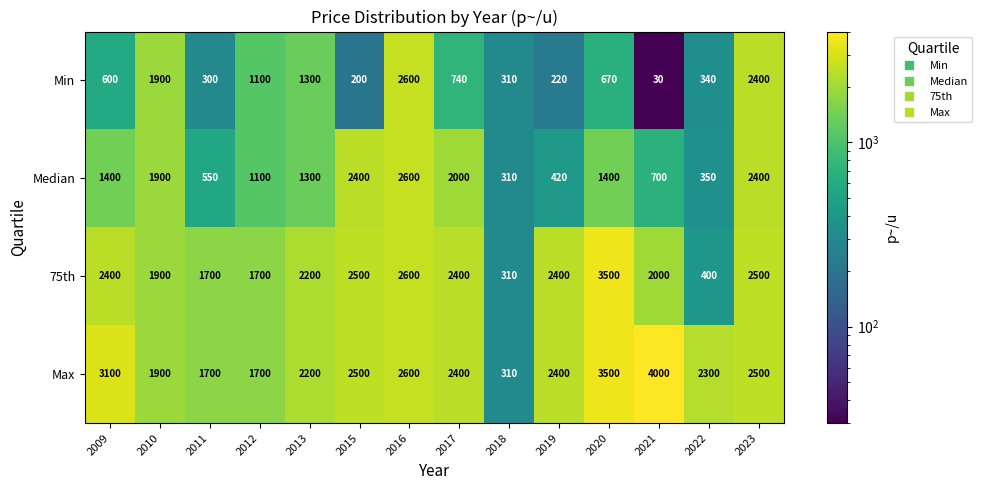

How many distinct data groups are displayed?

4